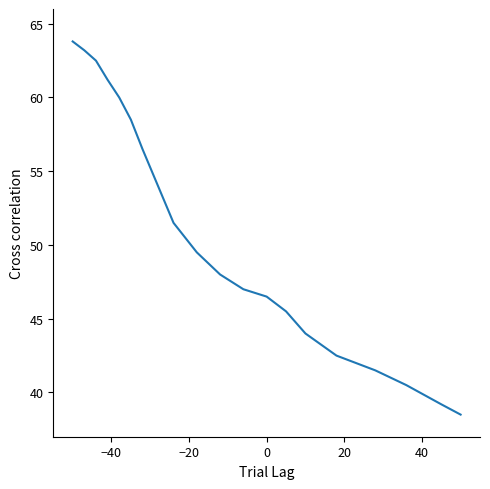

What is the greatest value displayed?

63.8